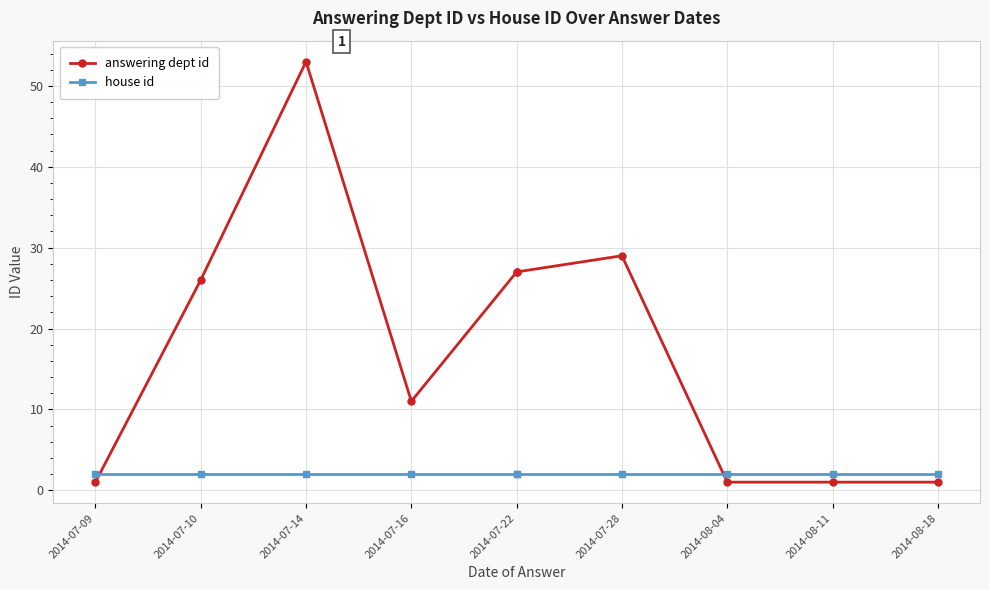

At which category does answering dept id reach its first local valley?

2014-07-16